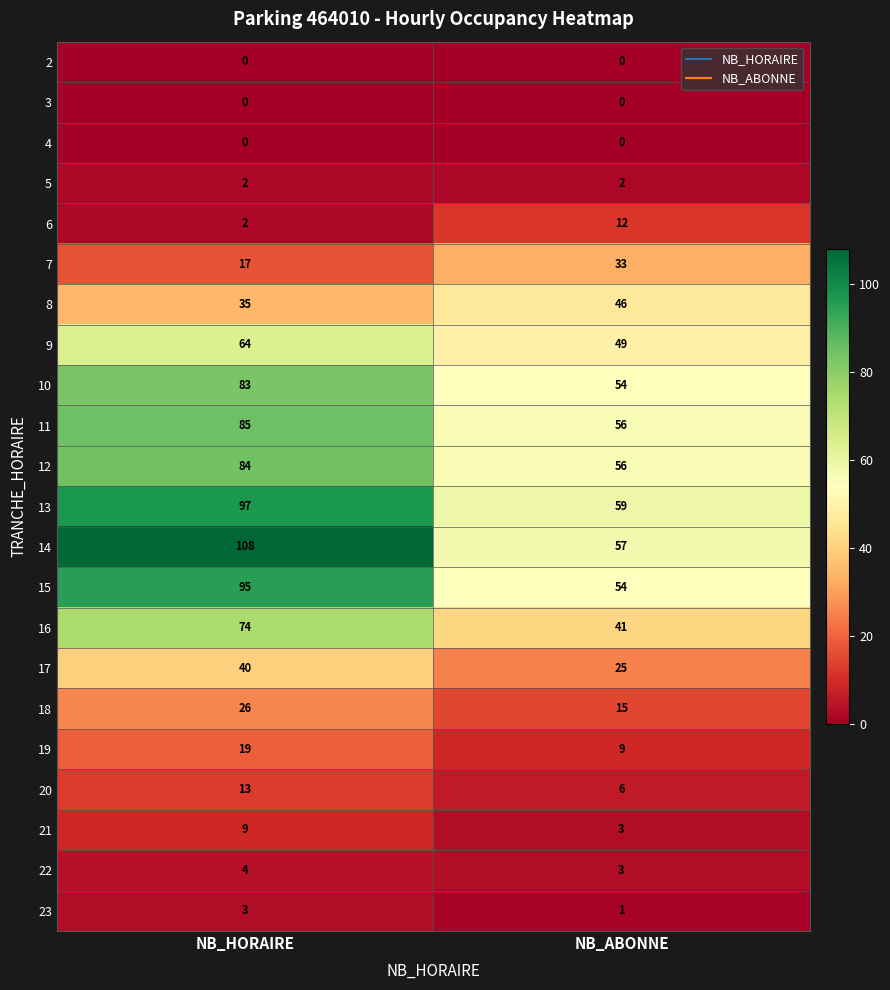

What is the difference between the maximum and minimum values in the 15 series?

41